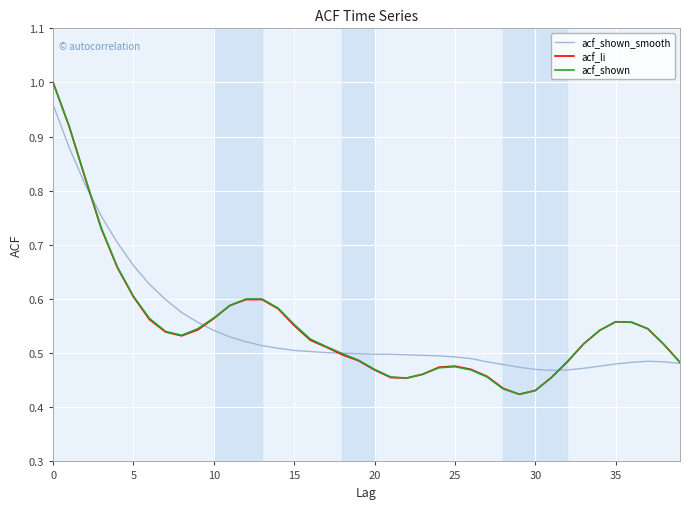

True or false: acf_shown_smooth and acf_shown cross at least once.

True